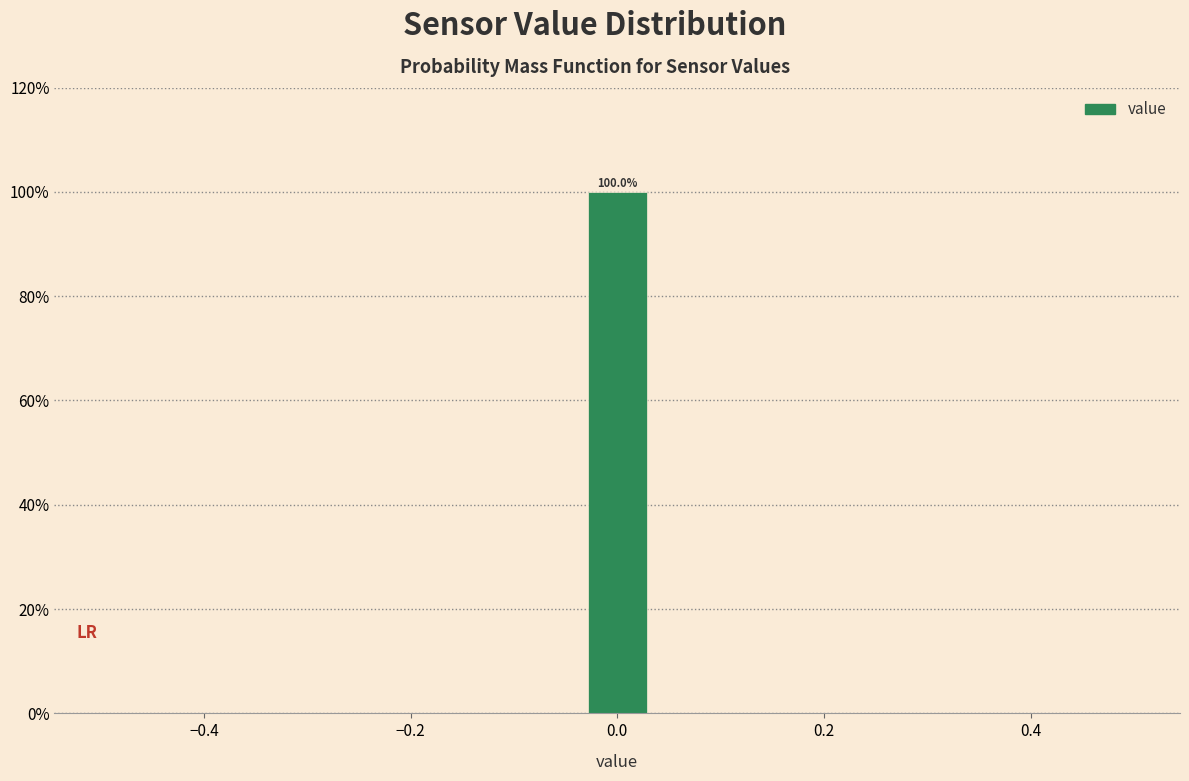

Read against the x-axis, roughly where is the centre of the tallest bar?

0.00